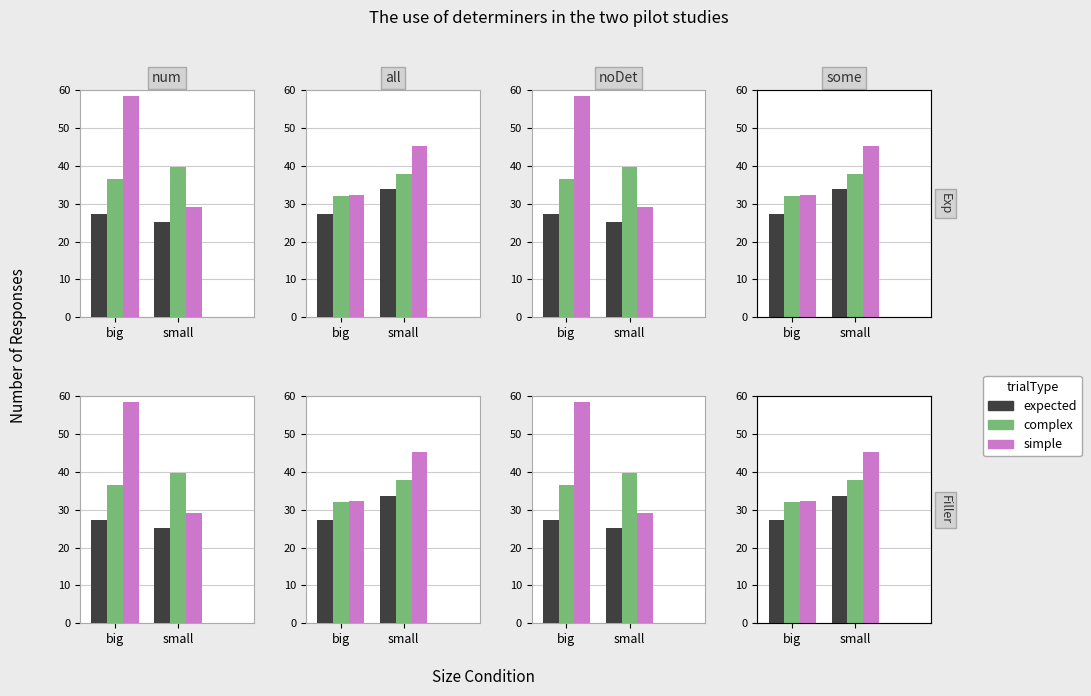

What is the label of the 2nd bar from the right?

big